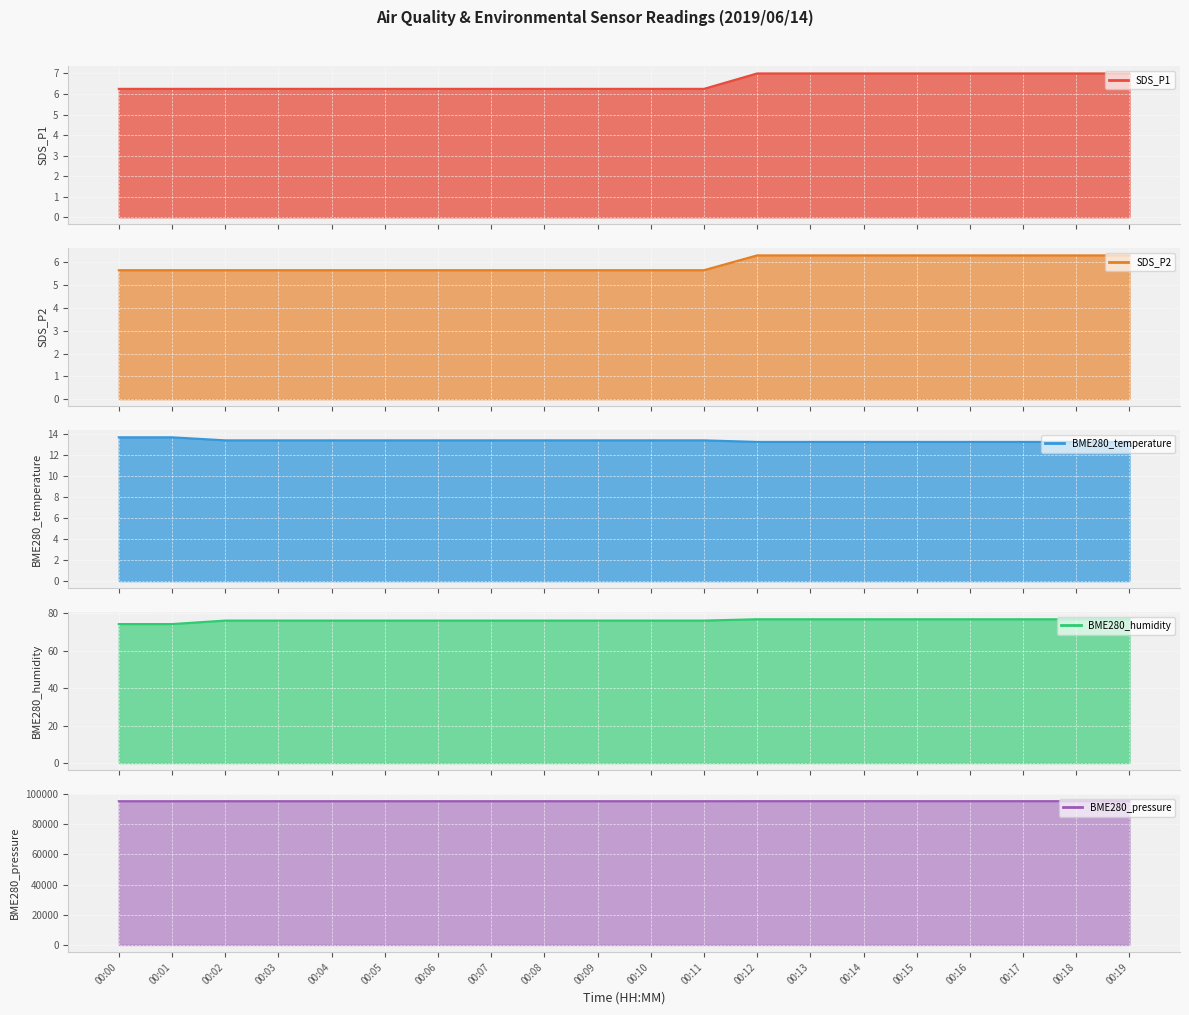

The BME280_temperature series shows 13.3 at 00:15. True or false?

True